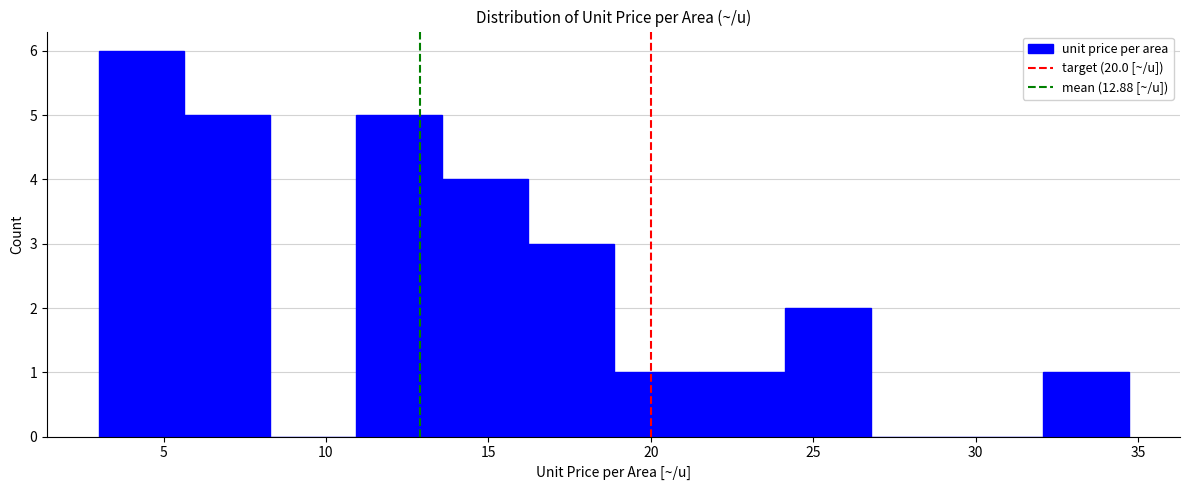

Reading left to right, list every bar in this chart as the range it spans on the x-axis followed by its height. Neither the bar edges nor the heights are printed on the chart, so give them approximately, as read against the axes.

3.0 to 5.5: 6
5.5 to 8.5: 5
8.5 to 11.0: 0
11.0 to 13.5: 5
13.5 to 16.0: 4
16.0 to 19.0: 3
19.0 to 21.5: 1
21.5 to 24.0: 1
24.0 to 27.0: 2
27.0 to 29.5: 0
29.5 to 32.0: 0
32.0 to 34.5: 1